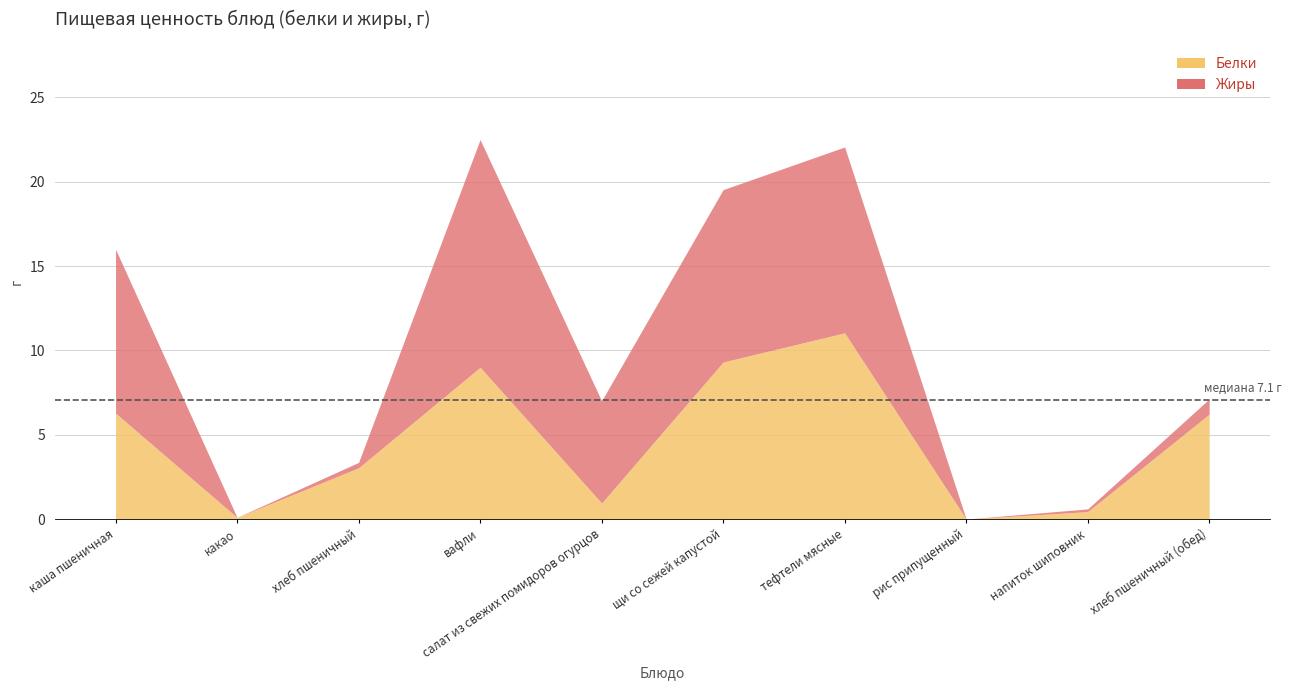

What is the greatest value displayed?

13.5